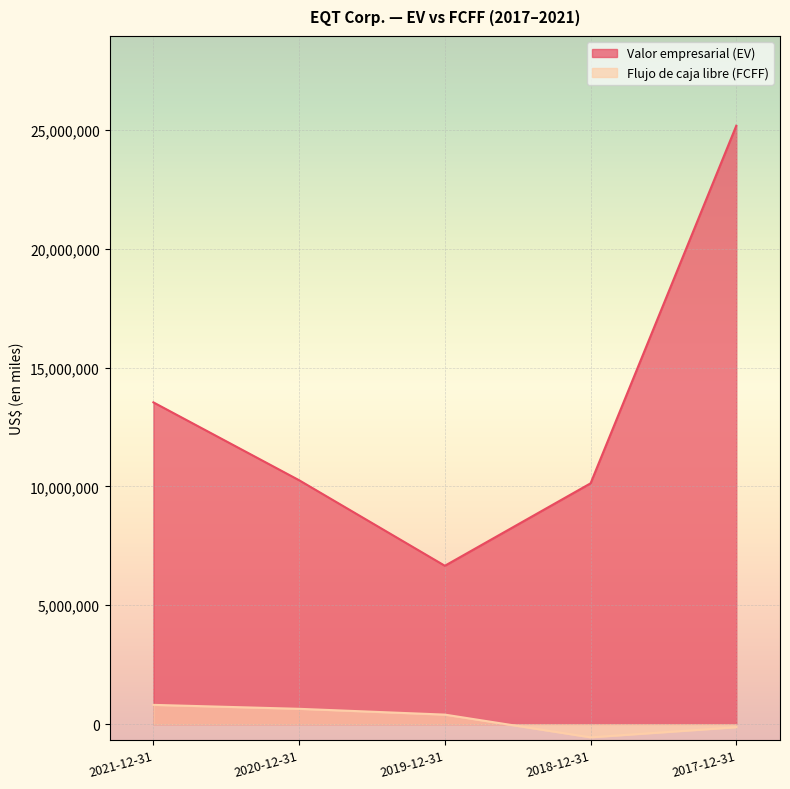

True or false: Valor empresarial (EV) and Flujo de caja libre (FCFF) cross at least once.

False